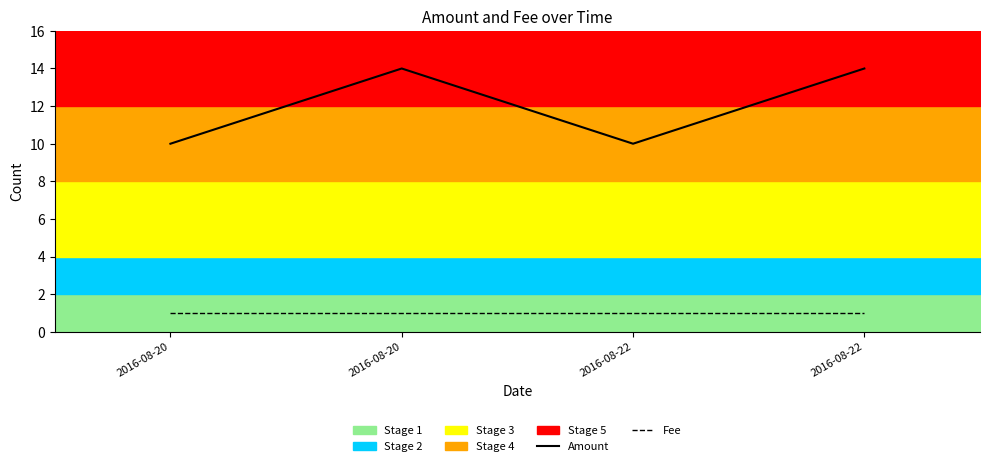

True or false: Fee and Amount intersect in this chart.

False